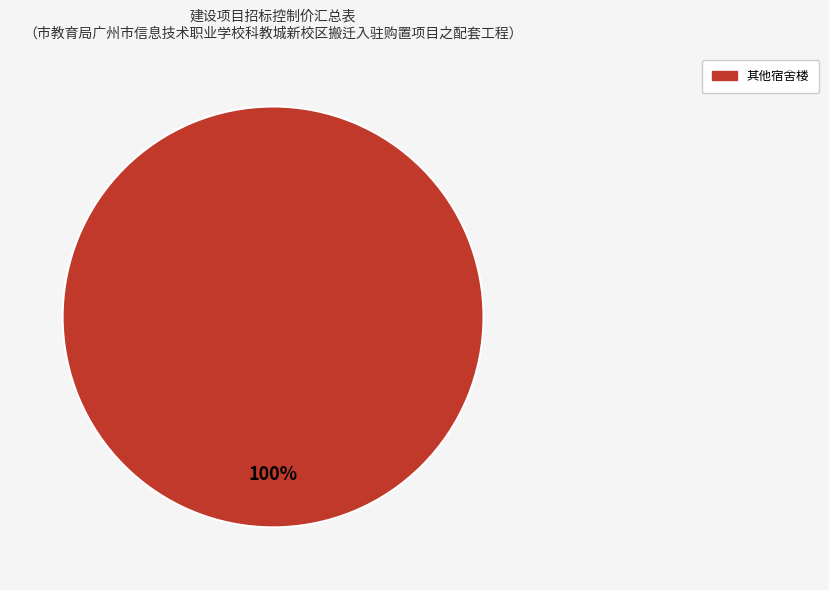

Is there a majority slice in this chart?

Yes